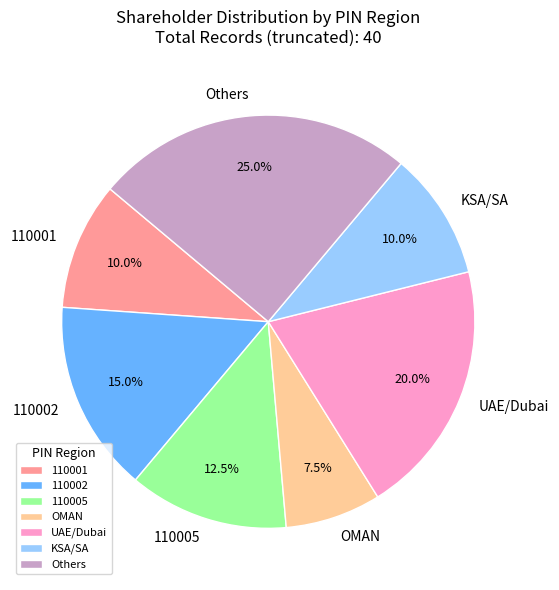

Does UAE/Dubai represent more than half of the total?

No